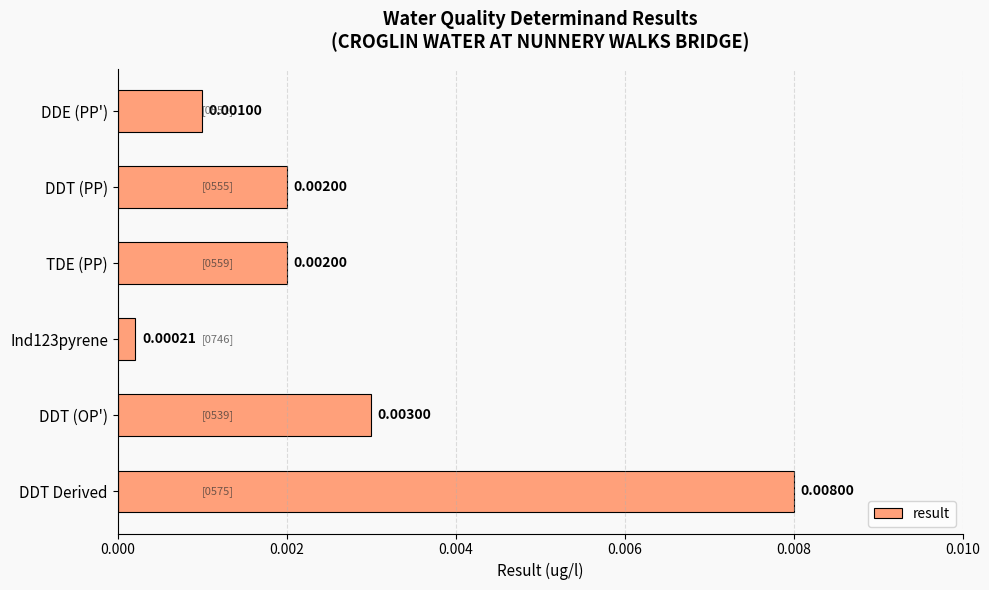

Are the bars horizontal?

Yes